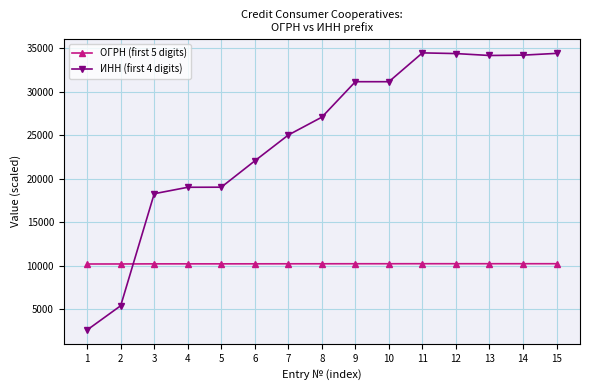

What is the sum of all ИНН (first 4 digits) values?

372212